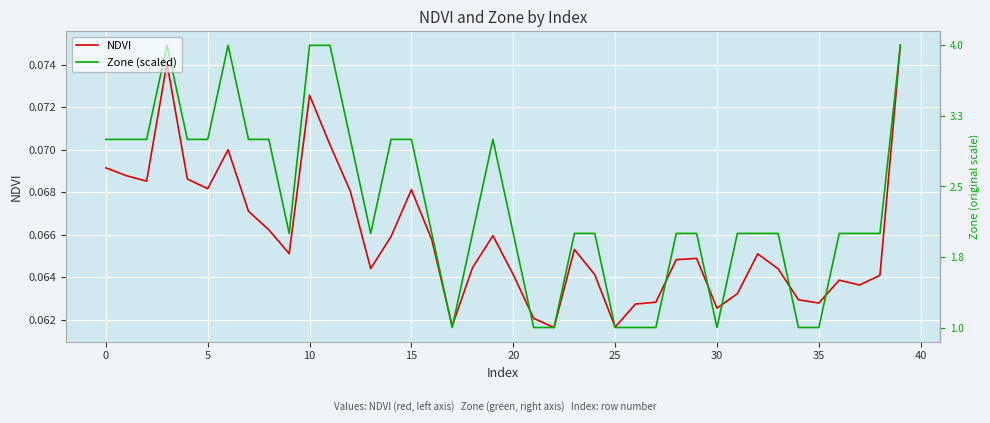

True or false: NDVI has more than 0 interior local peaks.

True